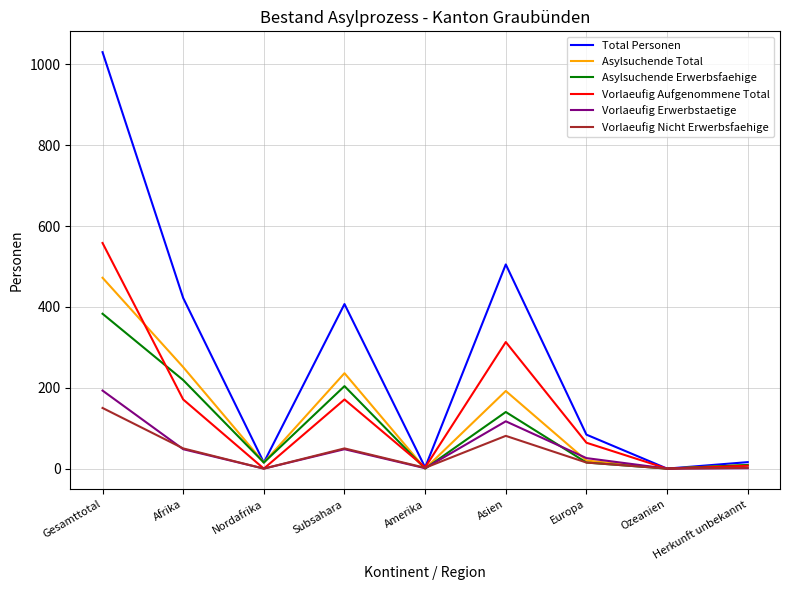

What is the difference between the highest and lowest values at Asien?

424